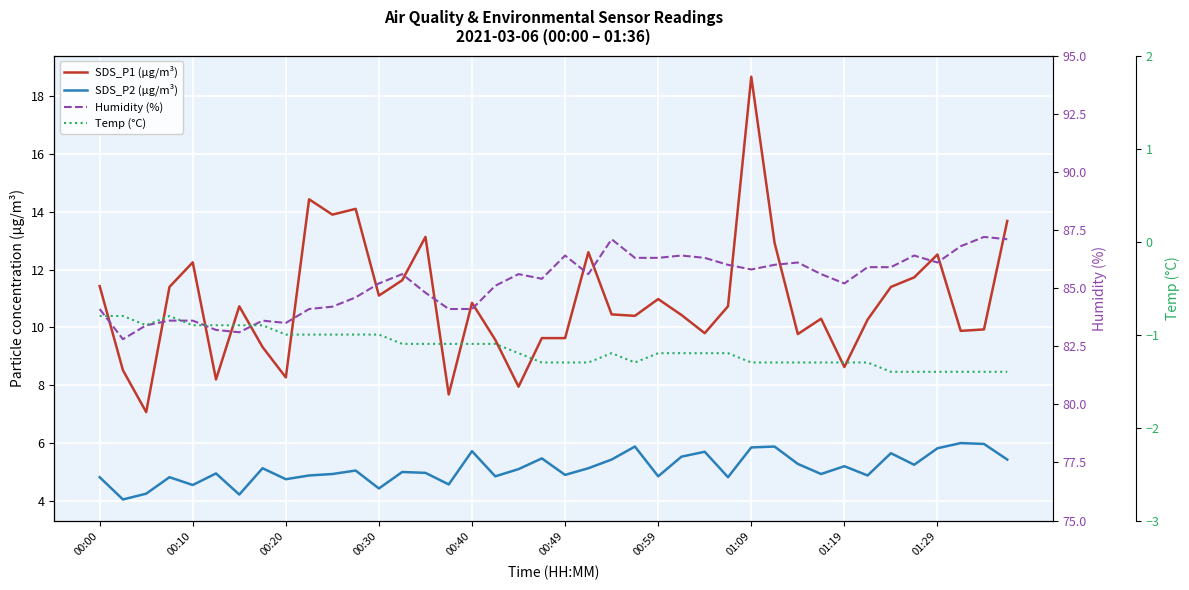

Reading left to right, transcribe all the data shown in this chart.

SDS_P1 (µg/m³): 11.4	8.5	7.1	11.4	12.2	8.2	10.7	9.3	8.3	14.4	13.9	14.1	11.1	11.6	13.1	7.7	10.8	9.6	8.0	9.6	9.6	12.6	10.4	10.4	11.0	10.4	9.8	10.7	18.7	12.9	9.8	10.3	8.6	10.3	11.4	11.7	12.5	9.9	9.9	13.7
SDS_P2 (µg/m³): 4.8	4.0	4.2	4.8	4.5	5.0	4.2	5.1	4.8	4.9	4.9	5.0	4.4	5.0	5.0	4.6	5.7	4.8	5.1	5.5	4.9	5.1	5.4	5.9	4.8	5.5	5.7	4.8	5.8	5.9	5.3	4.9	5.2	4.9	5.7	5.2	5.8	6.0	6.0	5.4
Humidity (%): 84.1	82.8	83.4	83.6	83.6	83.2	83.1	83.6	83.5	84.1	84.2	84.6	85.2	85.6	84.8	84.1	84.1	85.1	85.6	85.4	86.4	85.6	87.1	86.3	86.3	86.4	86.3	86.0	85.8	86.0	86.1	85.6	85.2	85.9	85.9	86.4	86.1	86.8	87.2	87.1
Temp (°C): -0.8	-0.8	-0.9	-0.8	-0.9	-0.9	-0.9	-0.9	-1.0	-1.0	-1.0	-1.0	-1.0	-1.1	-1.1	-1.1	-1.1	-1.1	-1.2	-1.3	-1.3	-1.3	-1.2	-1.3	-1.2	-1.2	-1.2	-1.2	-1.3	-1.3	-1.3	-1.3	-1.3	-1.3	-1.4	-1.4	-1.4	-1.4	-1.4	-1.4